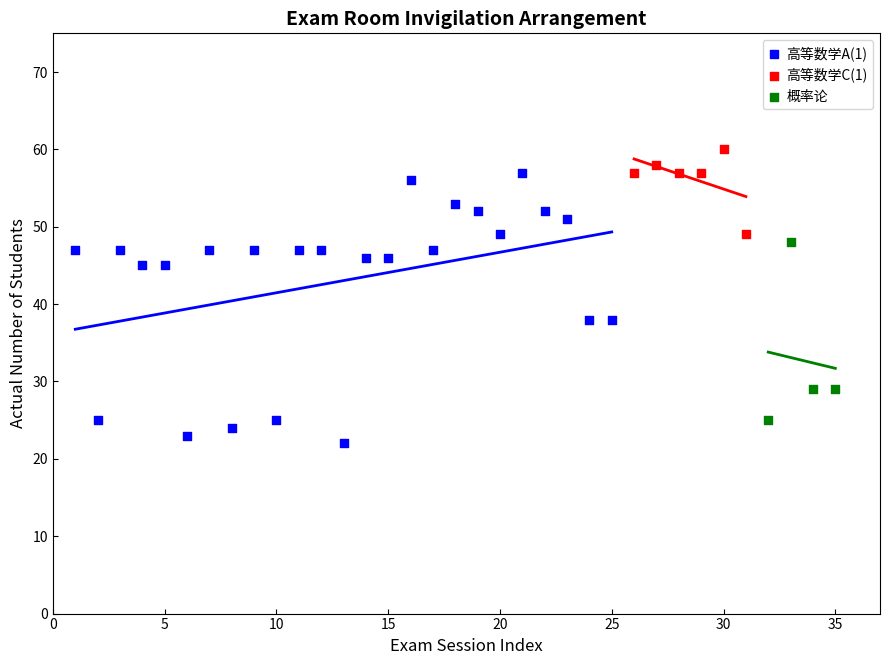

Which series reaches the minimum Y coordinate?

高等数学A(1)